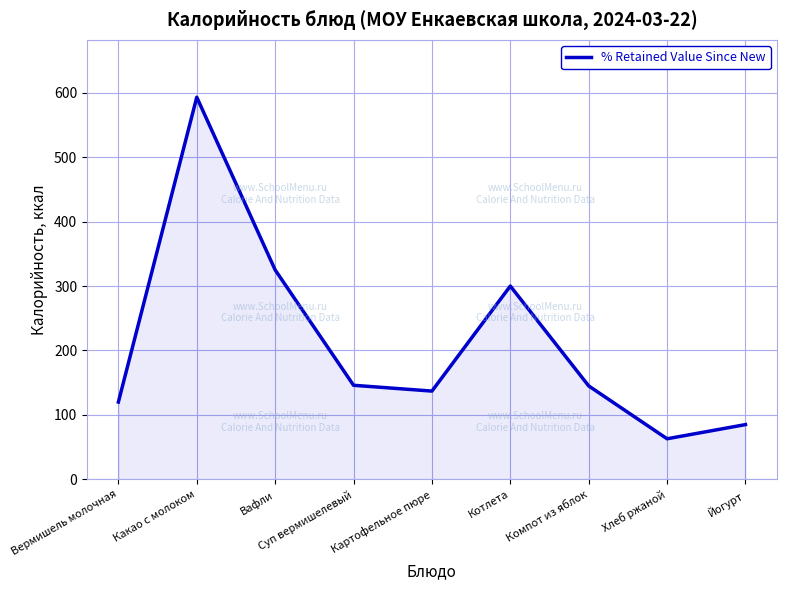

What is the maximum value shown in the chart?

593